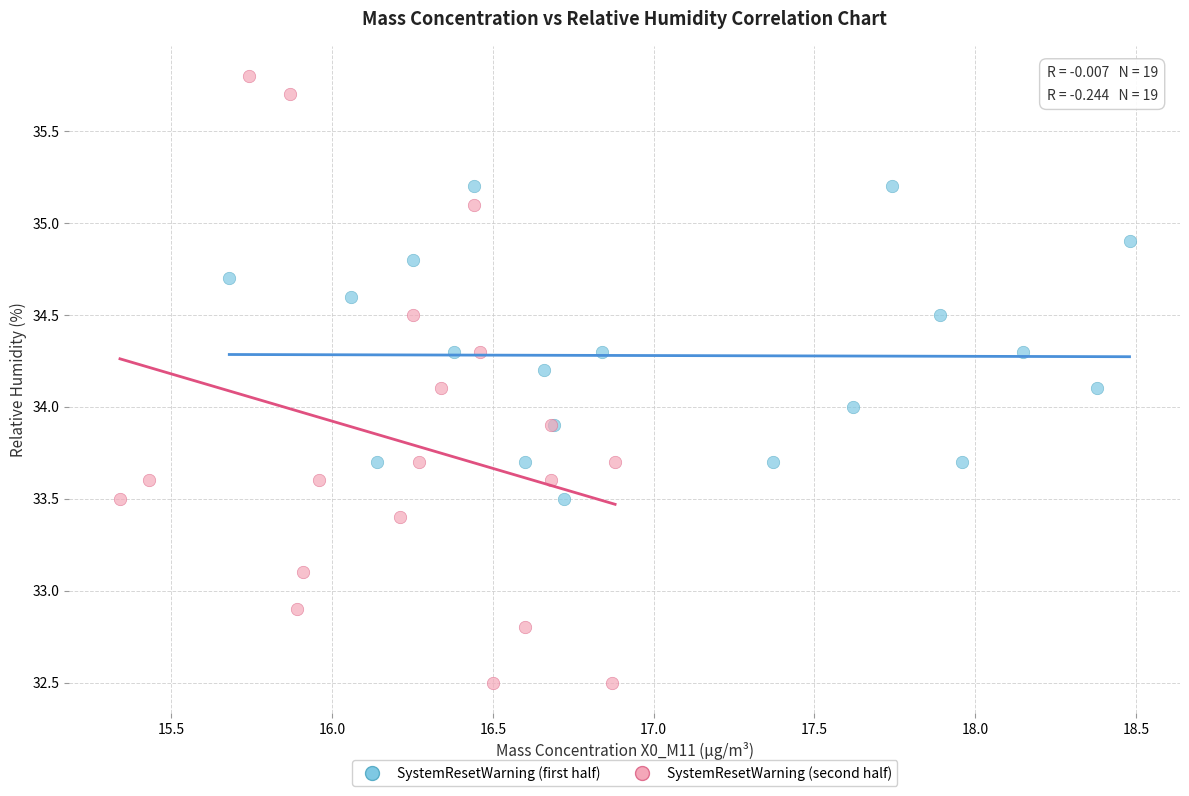

Which series has the largest Y range (max minus min)?

SystemResetWarning (second half)